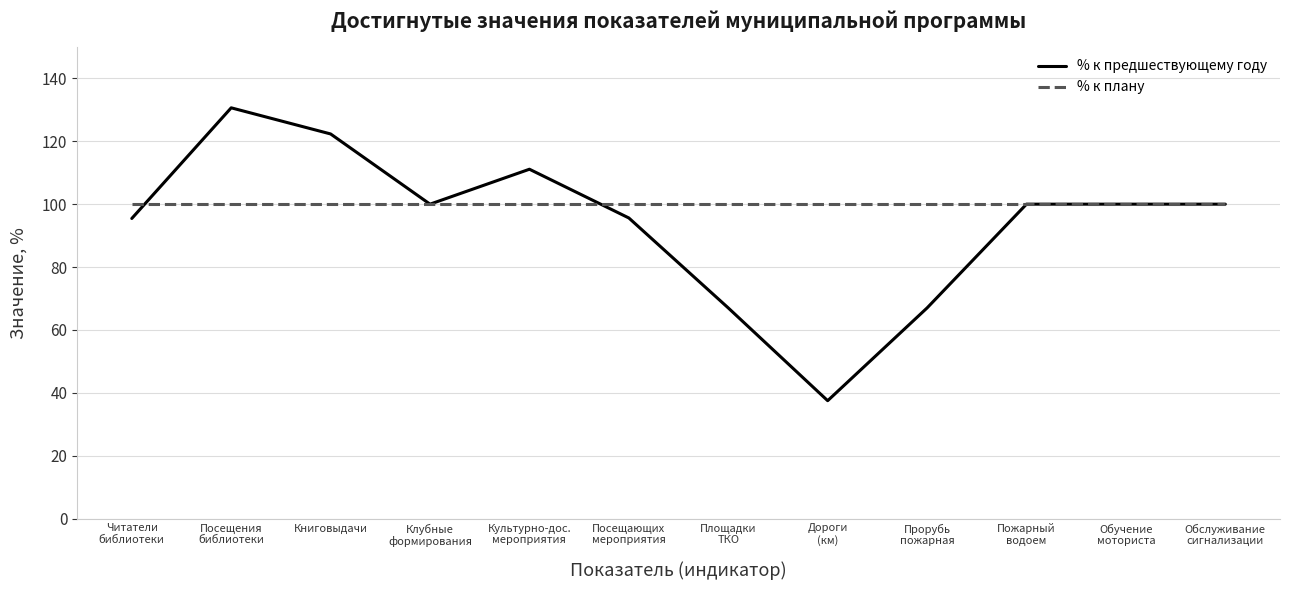

Rank the series by their average value, from lowest to highest.

% к предшествующему году, % к плану